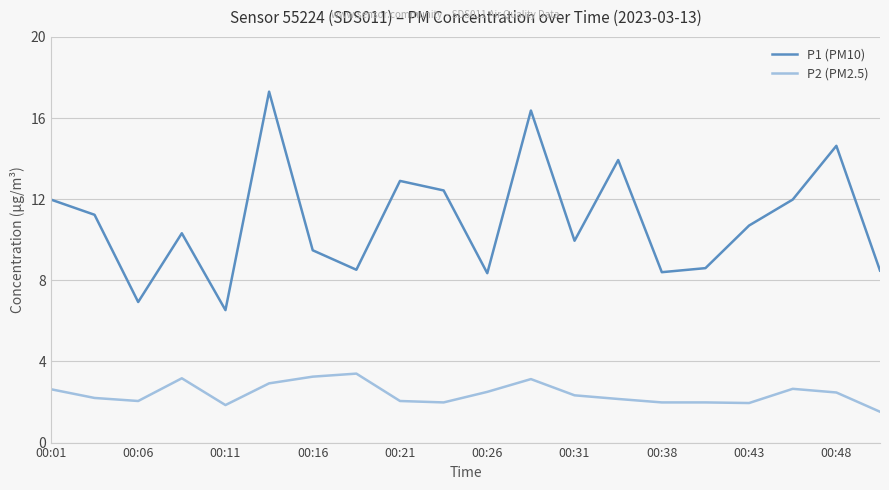

At how many categories does at least one series exceed 15?

2